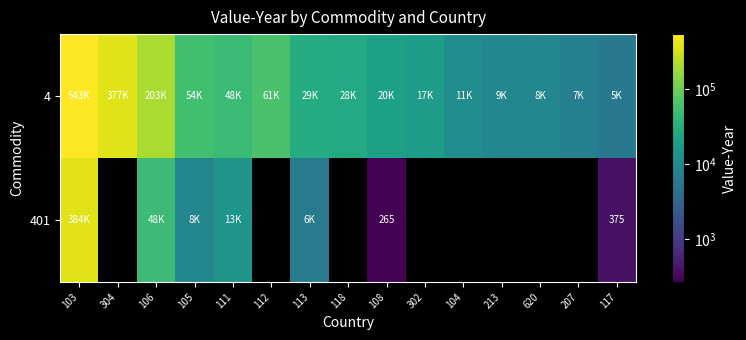

Count the number of data series in this chart.

2